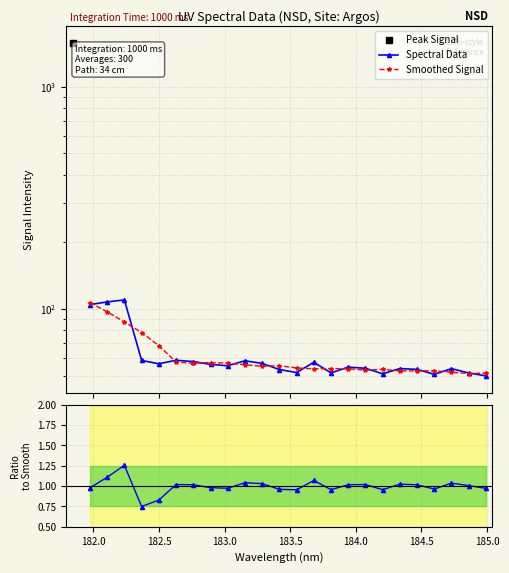

Rank the series by their maximum value, from highest to lowest.

Spectral Data, Smoothed Signal, Ratio